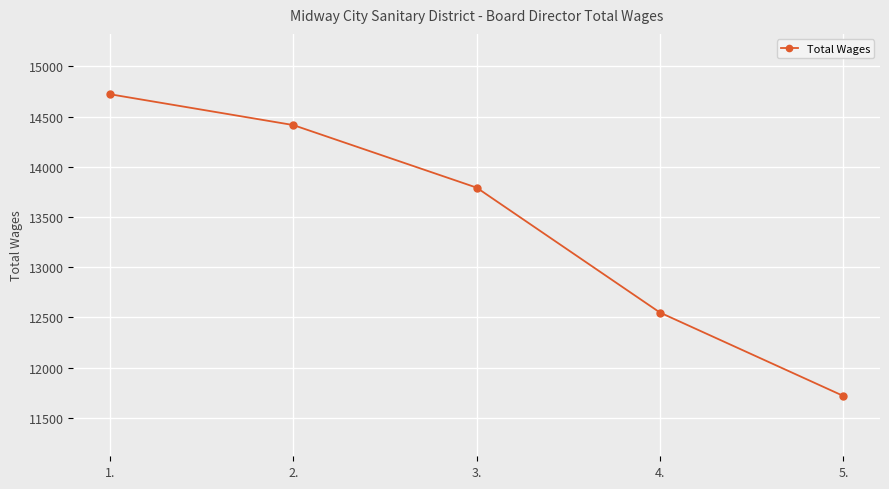

Which category has the lowest value across all series?

5.